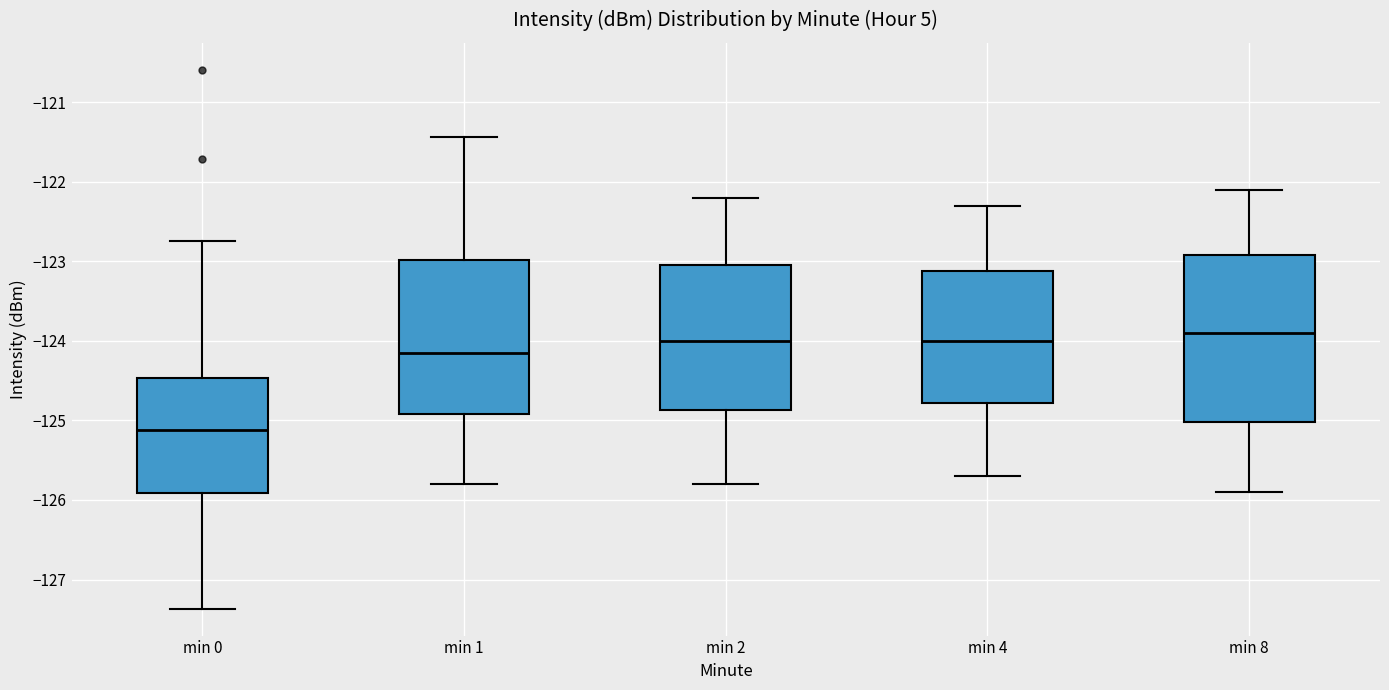

Which box is the tallest, from its lower edge to its upper edge?

min 8